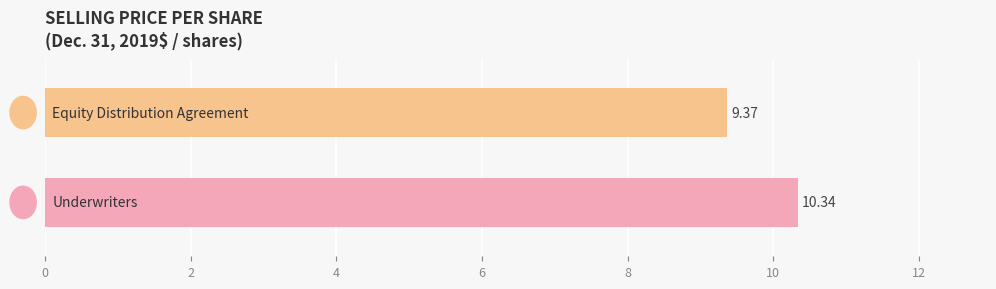

What is the difference between the maximum and minimum values?

1.0